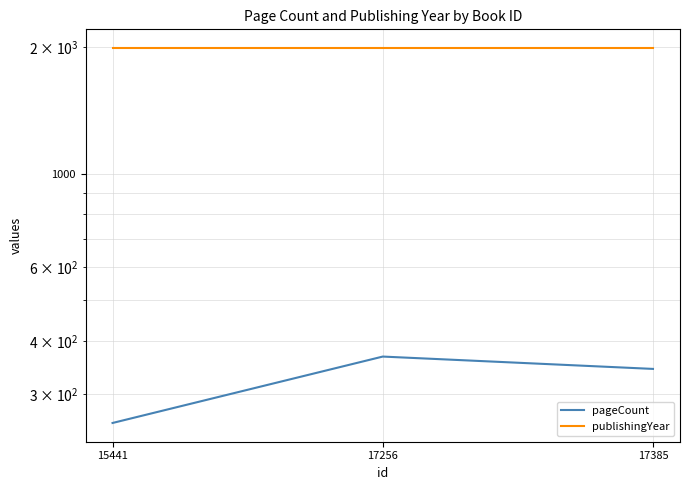

Reading right to left, extract all data points from this chart.

pageCount: 17385=344	17256=368	15441=256
publishingYear: 17385=1986	17256=1986	15441=1986